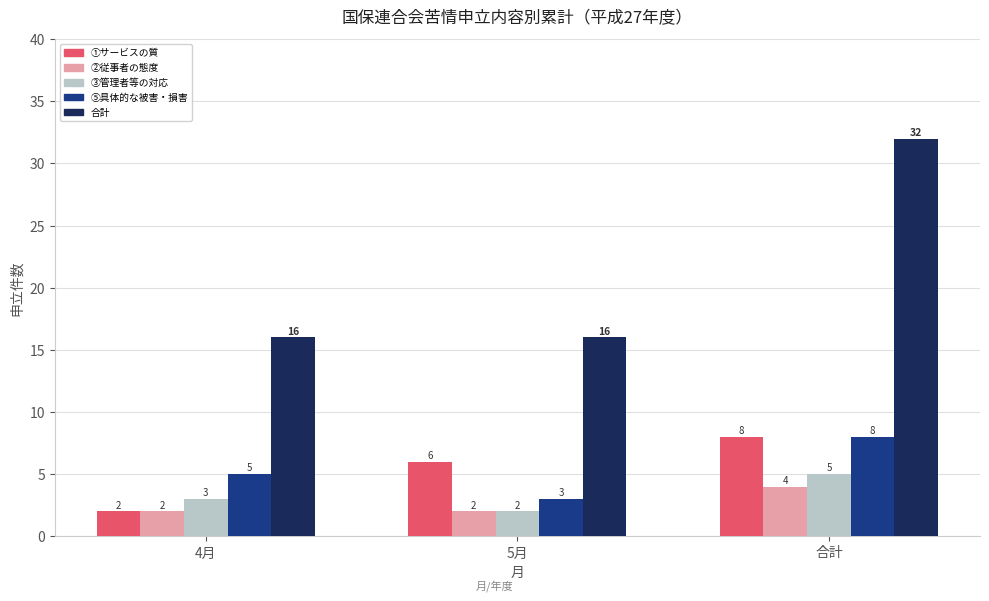

What is the total value across all series at 4月?

28